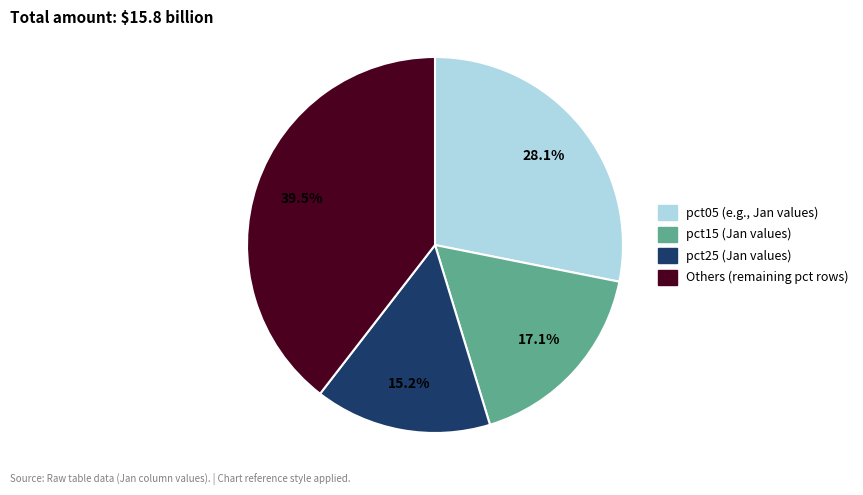

Is there a majority slice in this chart?

No